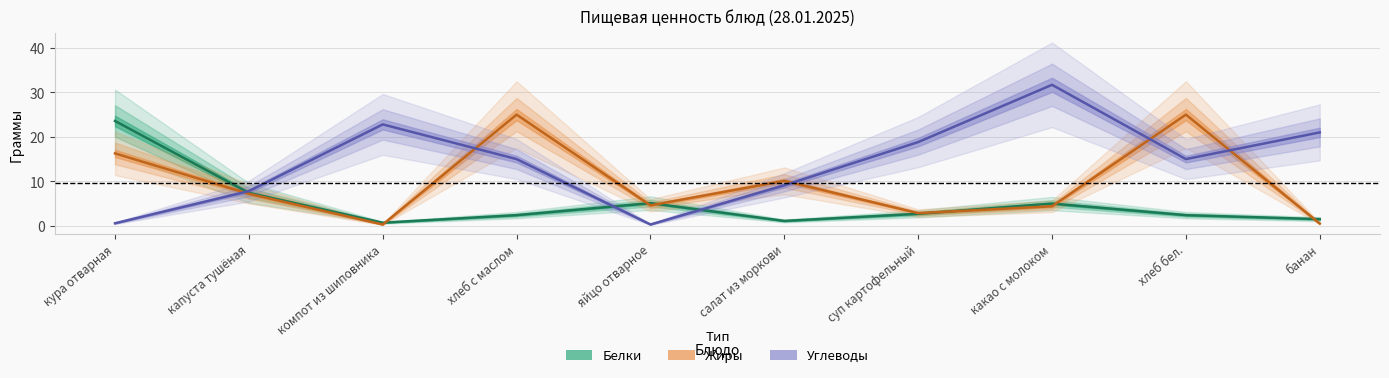

How many times do Белки and Жиры cross each other?

6